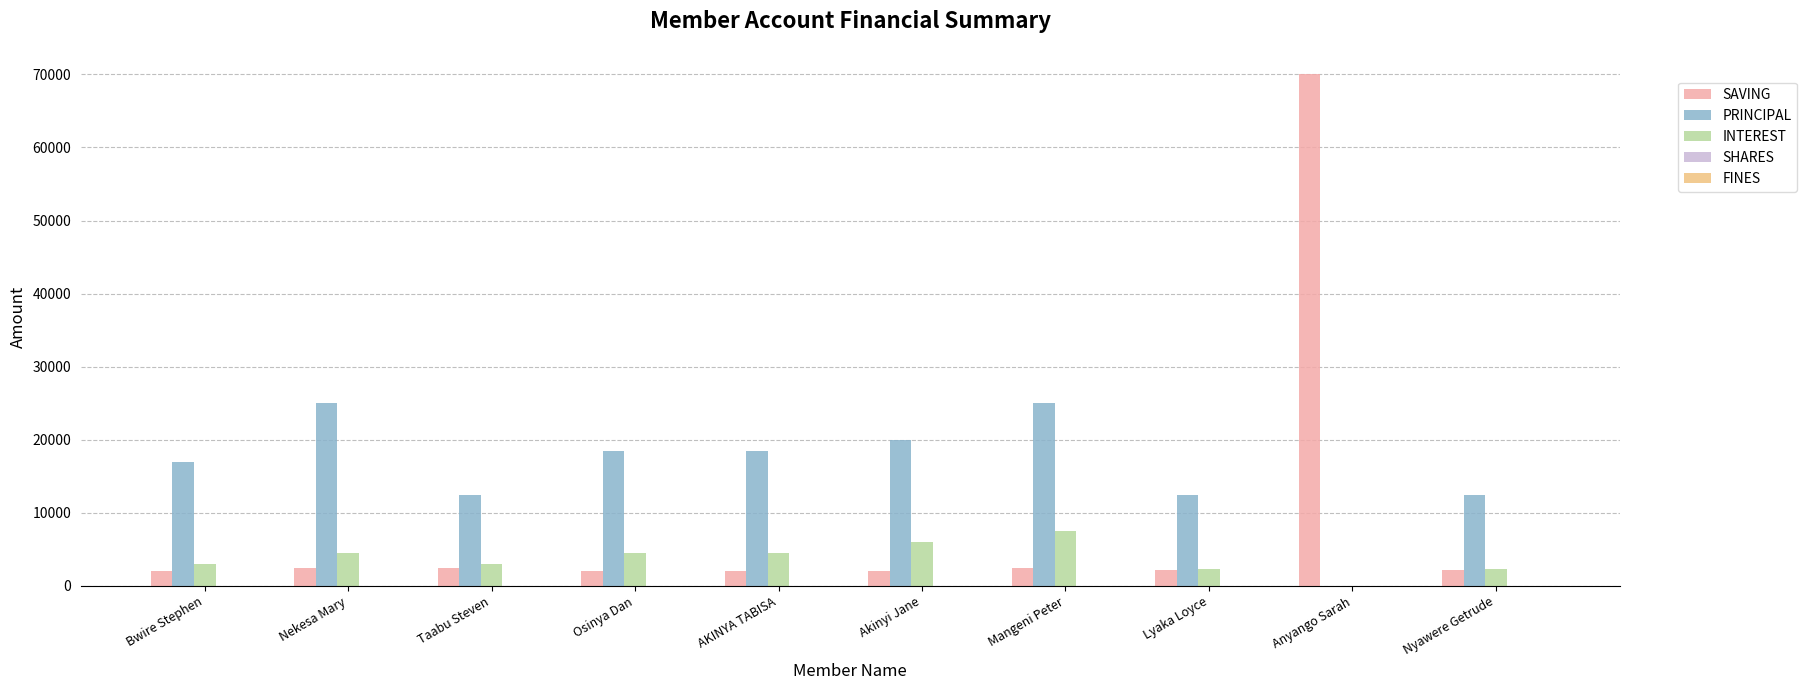

How many distinct data groups are displayed?

3